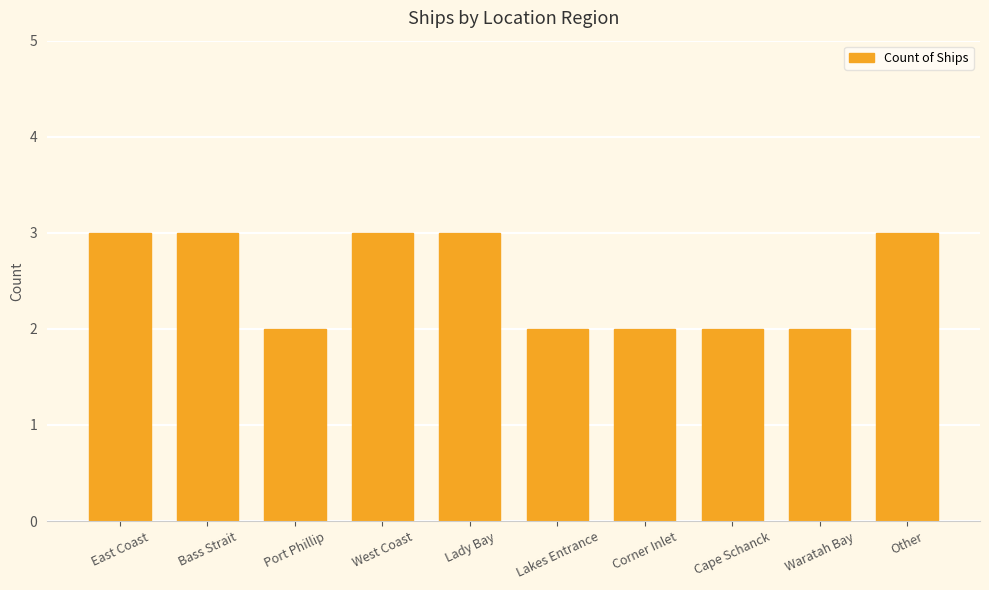

Is it true that the value at Waratah Bay is 2?

True